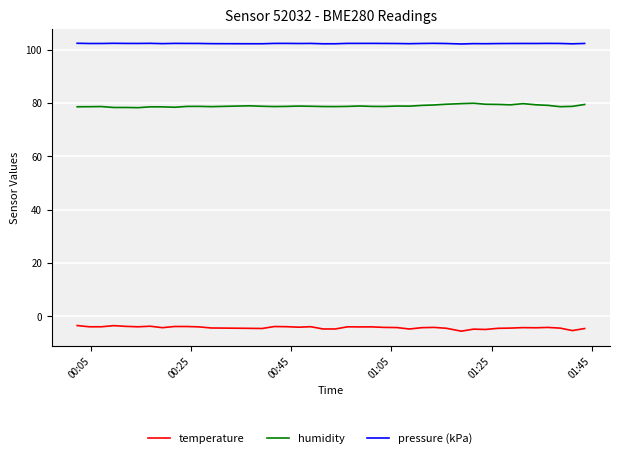

At how many categories does at least one series exceed 94?

40